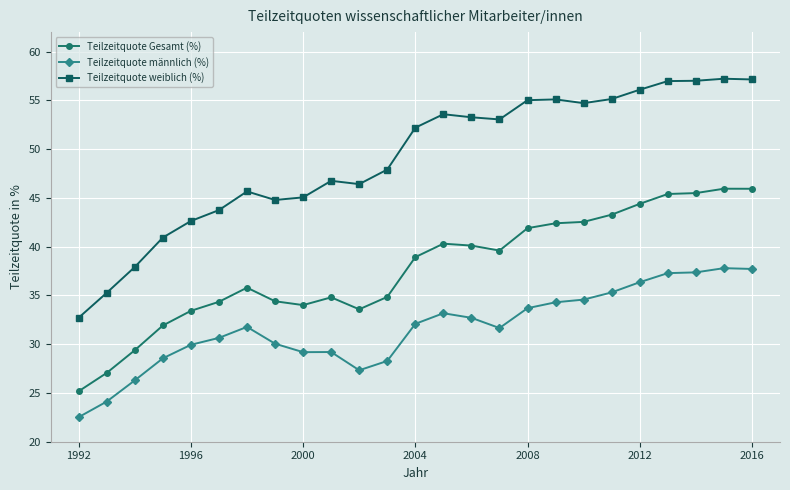

True or false: Teilzeitquote weiblich (%) has more than 2 interior local peaks.

True